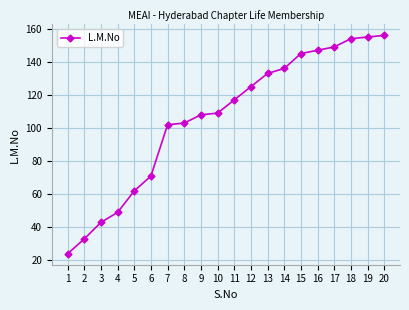

Does the chart display data point markers on the line(s)?

Yes